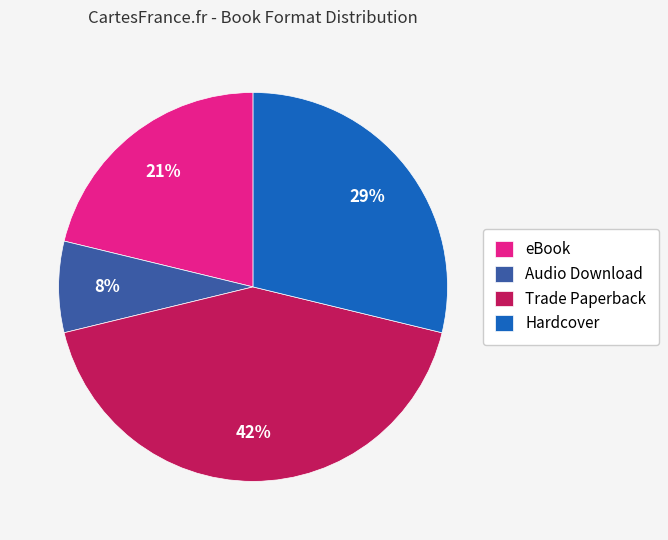

The Hardcover slice represents 19% of the pie. True or false?

False